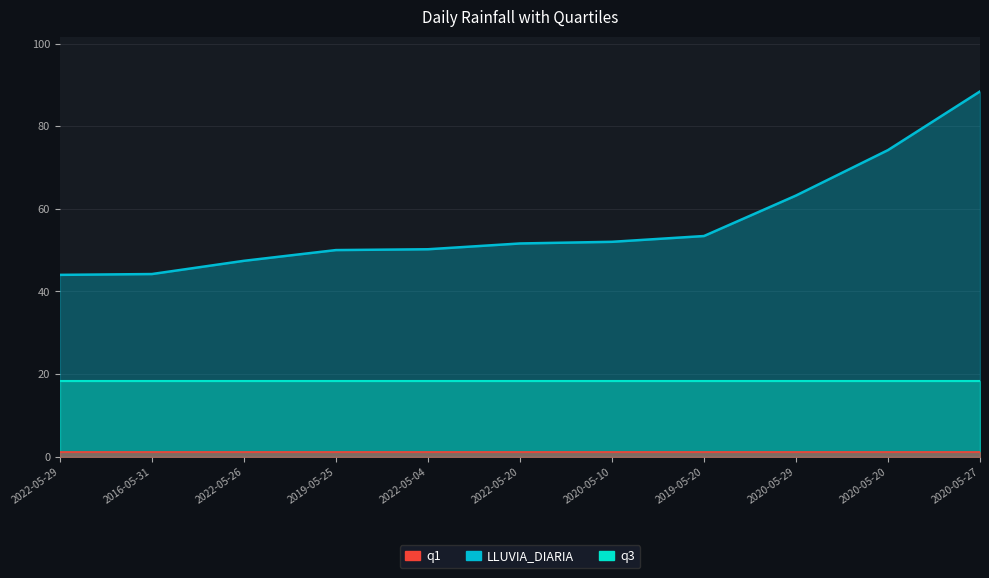

How many data points does each series have?

11